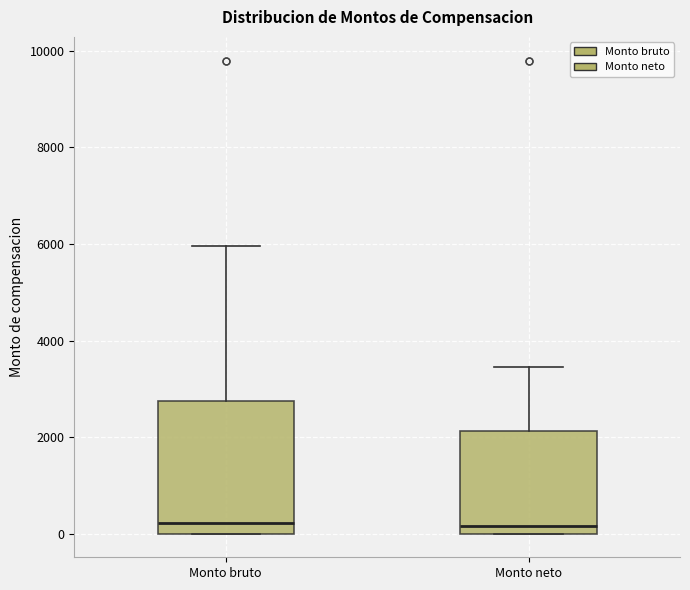

Reading left to right, read every box against the y-axis: the position of its median line, the range the box covers, and the ends of its whiskers. The values are not printed on the chart, so give them approximately, as read against the axis.

Monto bruto: median 200, box 0 to 2800, whiskers 0 to 6000
Monto neto: median 200, box 0 to 2200, whiskers 0 to 3400